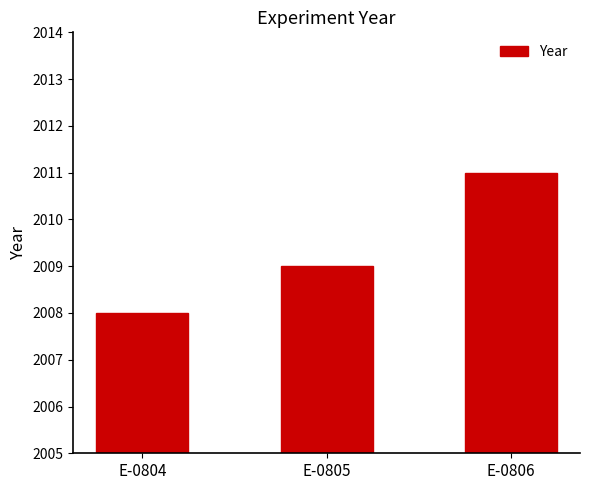

Where is the data nearest to the value 2009?

E-0805